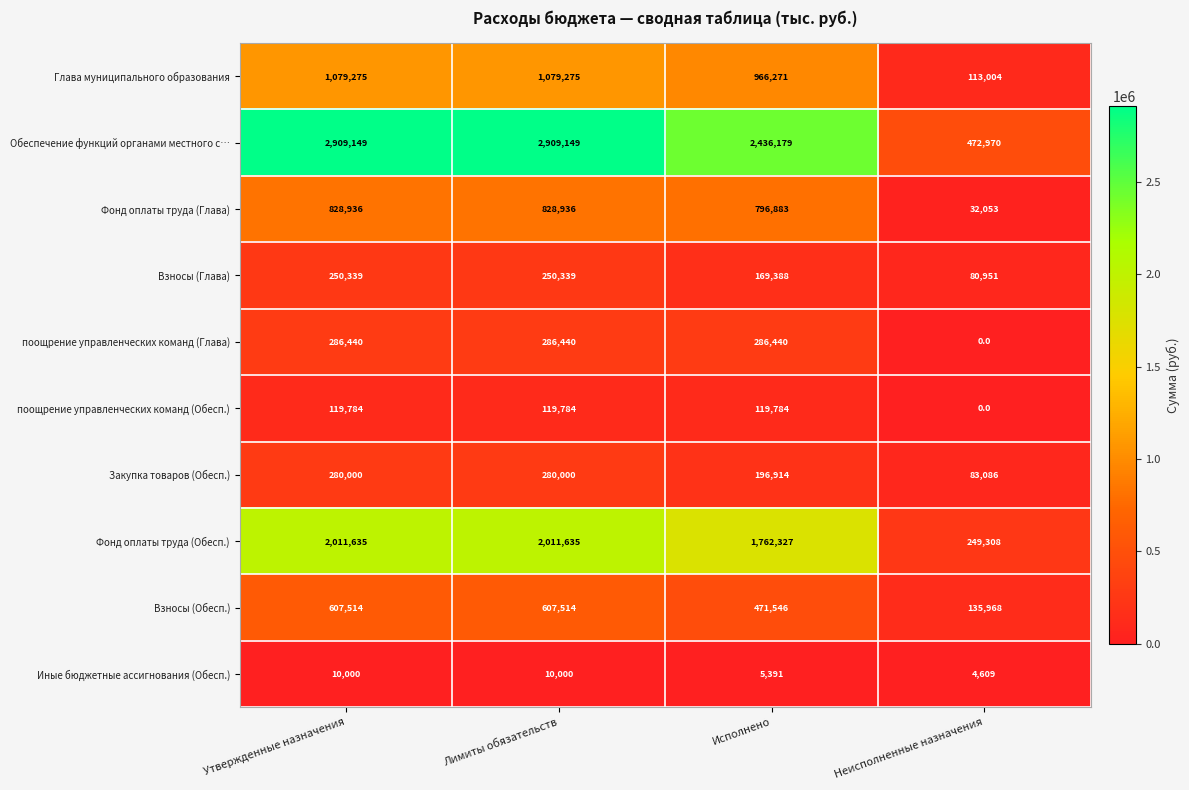

List the series in order of their peak value, highest first.

Обеспечение функций органами местного с…, Фонд оплаты труда (Обесп.), Глава муниципального образования, Фонд оплаты труда (Глава), Взносы (Обесп.), поощрение управленческих команд (Глава), Закупка товаров (Обесп.), Взносы (Глава), поощрение управленческих команд (Обесп.), Иные бюджетные ассигнования (Обесп.)